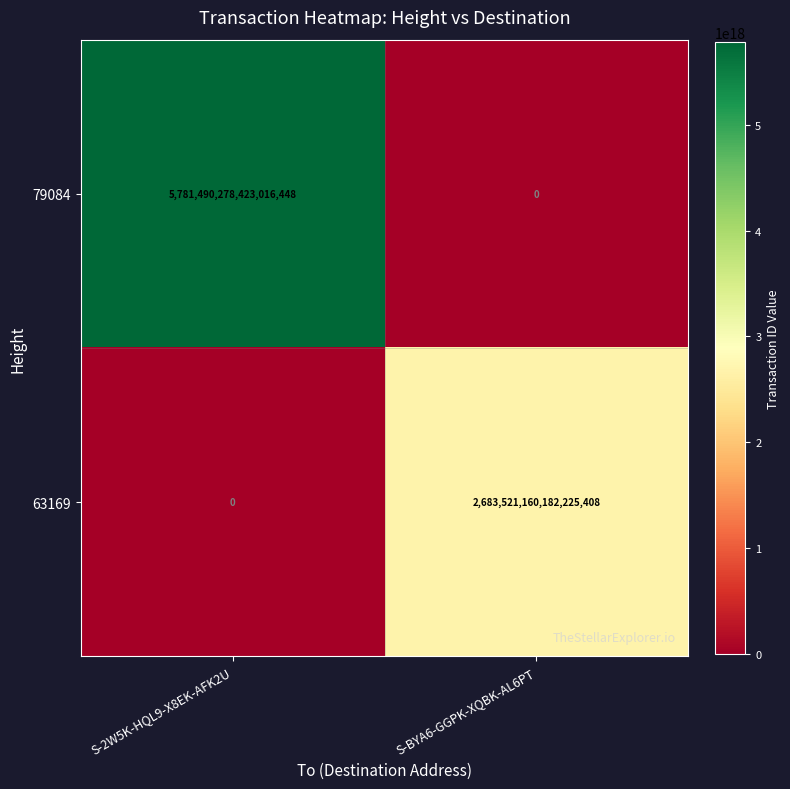

Which series has the largest total across all categories?

79084